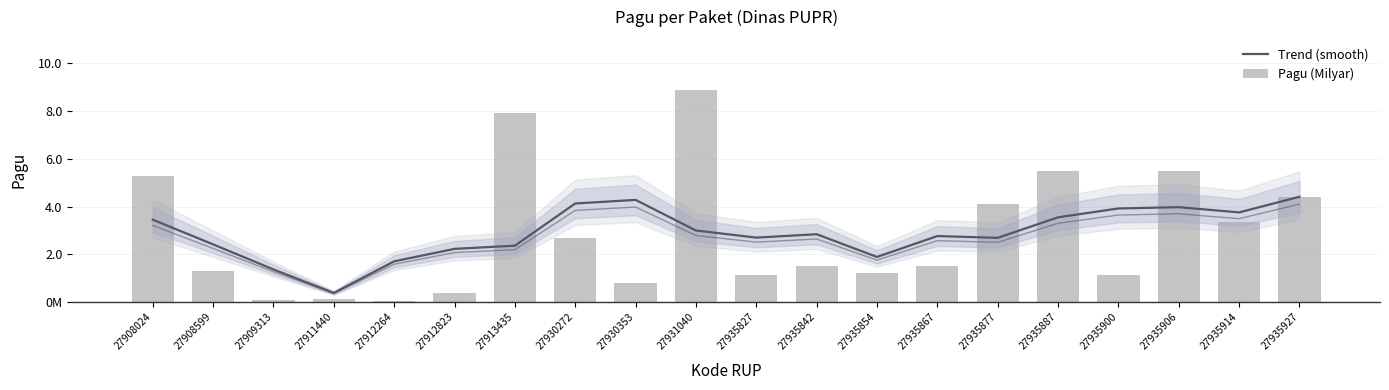

Rank the categories by Pagu (Milyar) value from highest to lowest.

27931040, 27913435, 27935887, 27935906, 27908024, 27935927, 27935877, 27935914, 27930272, 27935842, 27935867, 27908599, 27935854, 27935827, 27935900, 27930353, 27912823, 27911440, 27909313, 27912264